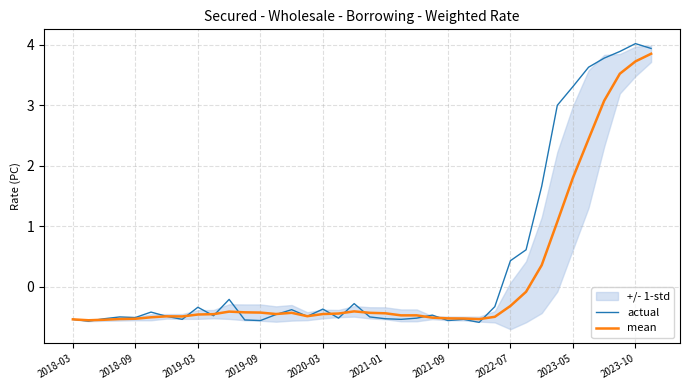

At which label does actual first exceed 0?

2022-07